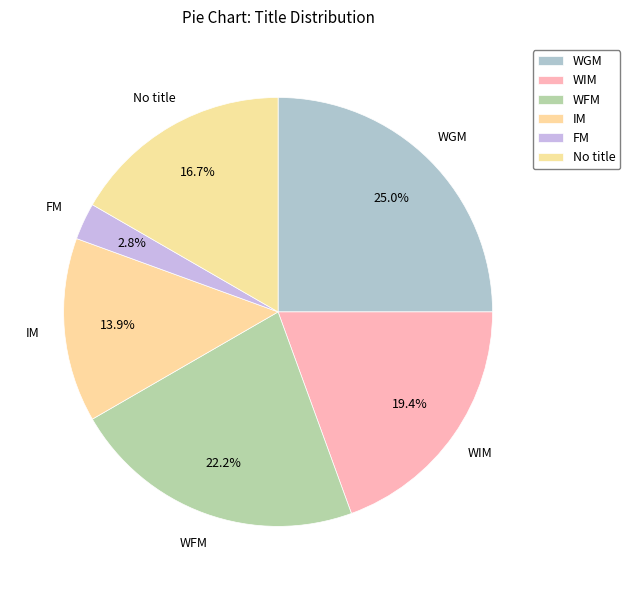

What portion of the pie excludes WFM?

77.8%